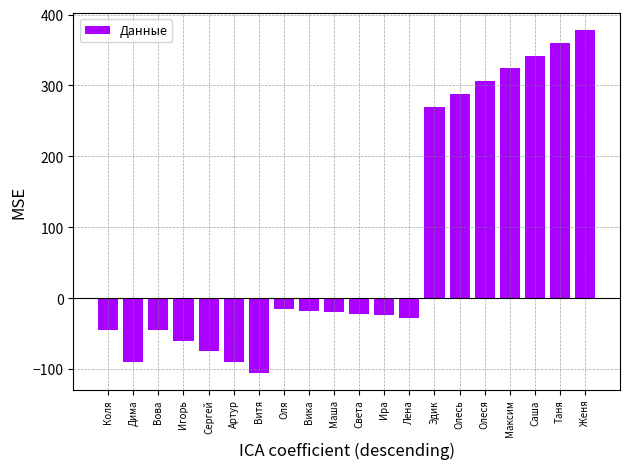

At which category does the chart reach its minimum across all series?

Витя